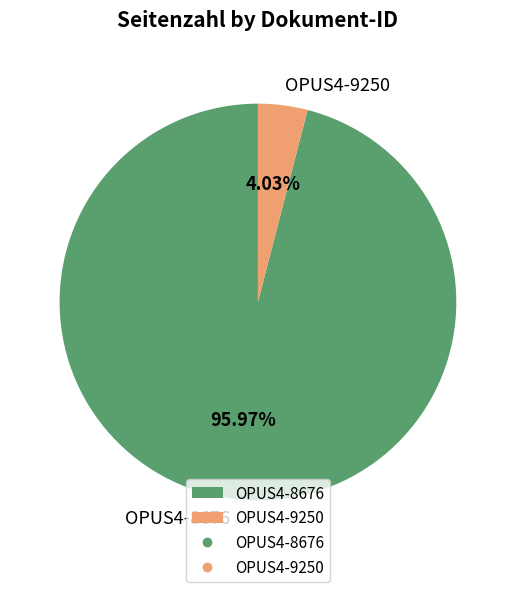

To the nearest percent, what percentage of the pie is OPUS4-9250?

4%